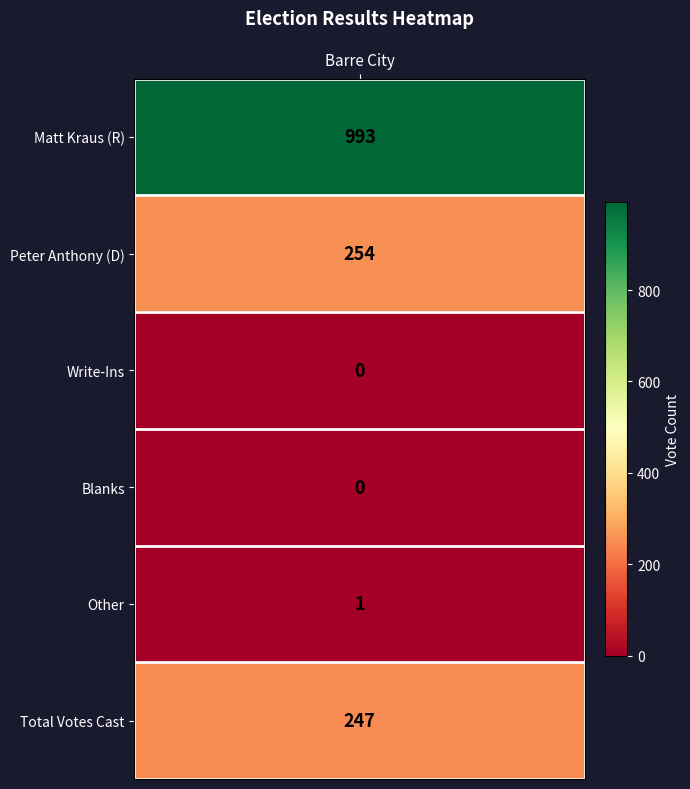

What is the difference between the maximum and minimum values?

993